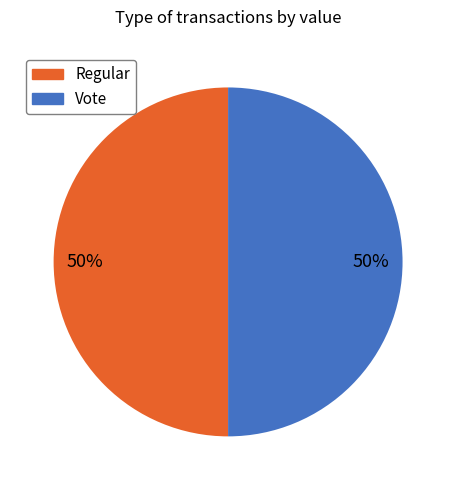

Combined, do Vote and Regular account for over 50%?

Yes